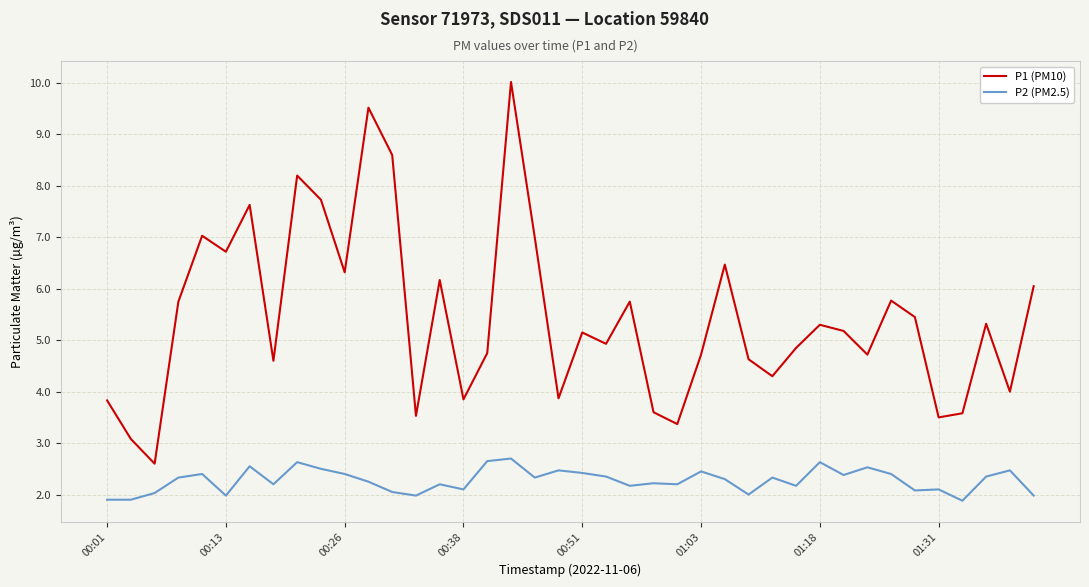

True or false: P2 (PM2.5) and P1 (PM10) intersect in this chart.

False